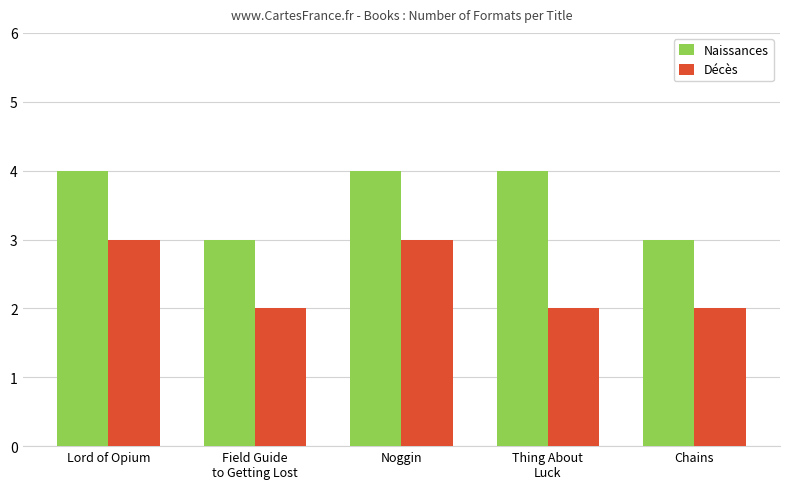

Reading left to right, what are all the values shown in this chart?

Naissances: 4	3	4	4	3
Décès: 3	2	3	2	2